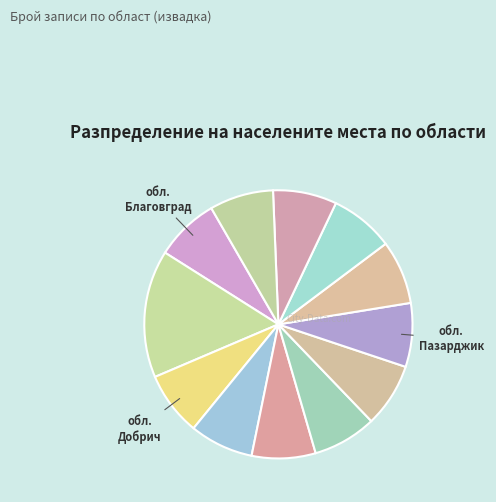

How many segments does this pie chart have?

12